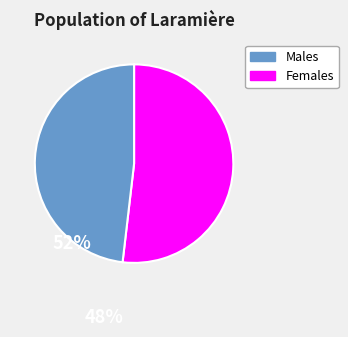

Count the number of slices in the pie.

2